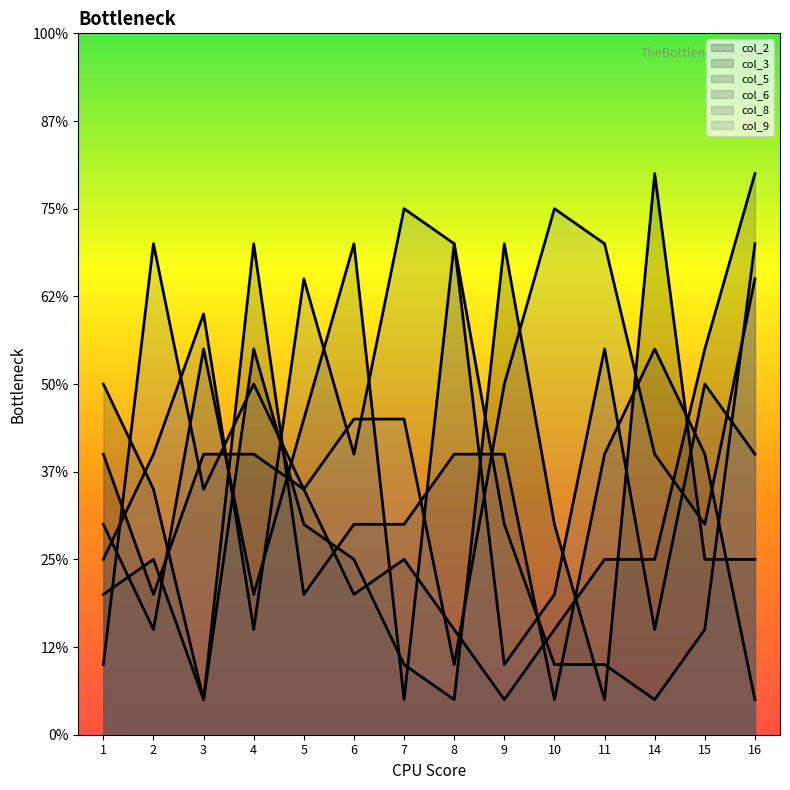

How many categories are shown in the chart?

14